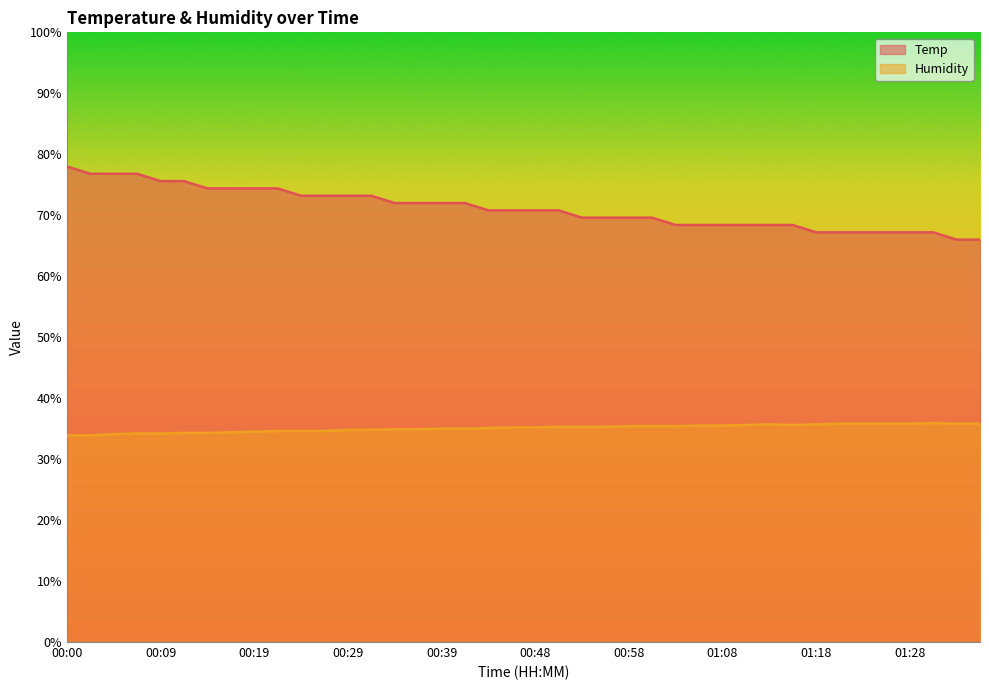

At which label is Humidity closest to 34?

00:04